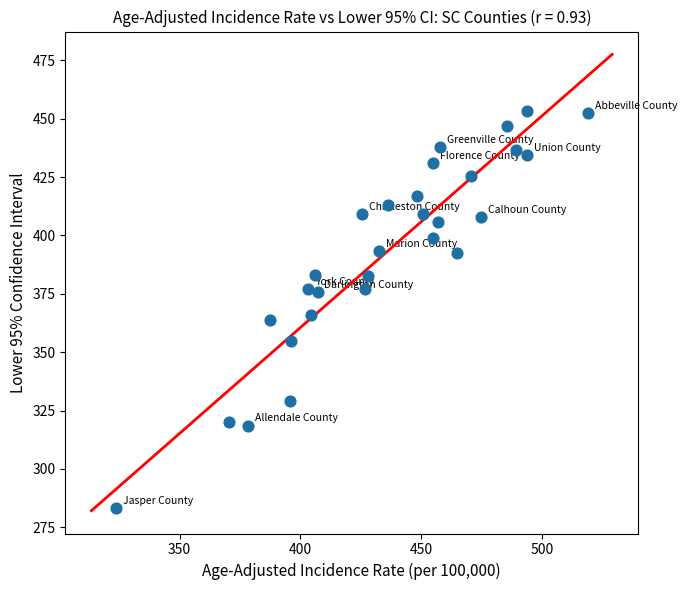

What is the range of X values (max minus min)?

195.6